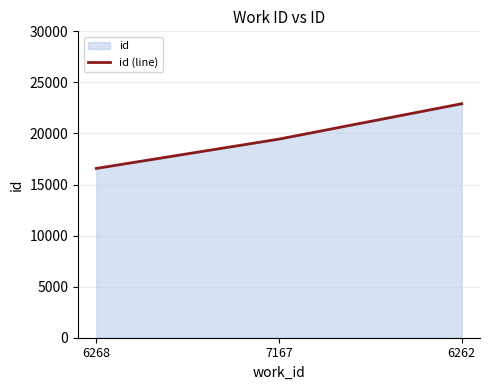

What is the difference between the second highest and minimum values?

2872